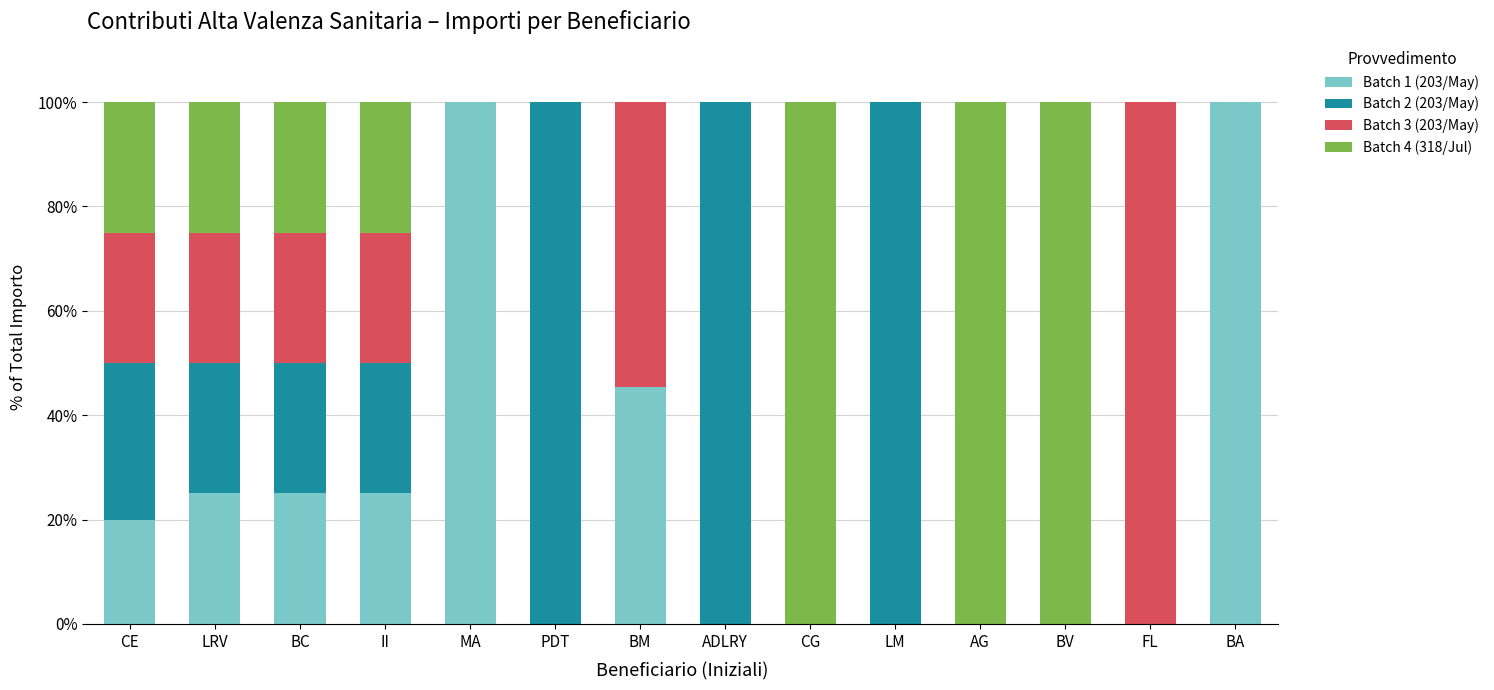

What is the sum of all Batch 1 (203/May) values?

340.5